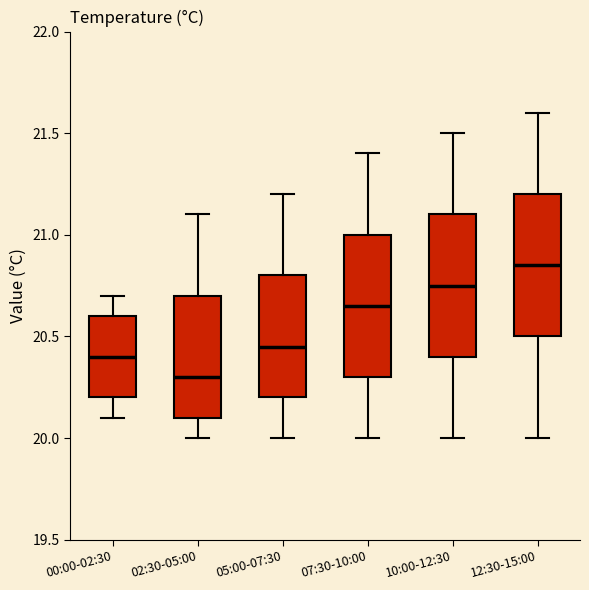

Reading left to right, transcribe this box plot: for each box, give where its median line is, the range the box spans, and where its two whiskers end, as read against the y-axis. The values are not printed on the chart, so give them approximately, as read against the axis.

00:00-02:30: median 20.40, box 20.20 to 20.60, whiskers 20.10 to 20.70
02:30-05:00: median 20.30, box 20.10 to 20.70, whiskers 20.00 to 21.10
05:00-07:30: median 20.45, box 20.20 to 20.80, whiskers 20.00 to 21.20
07:30-10:00: median 20.65, box 20.30 to 21.00, whiskers 20.00 to 21.40
10:00-12:30: median 20.75, box 20.40 to 21.10, whiskers 20.00 to 21.50
12:30-15:00: median 20.85, box 20.50 to 21.20, whiskers 20.00 to 21.60